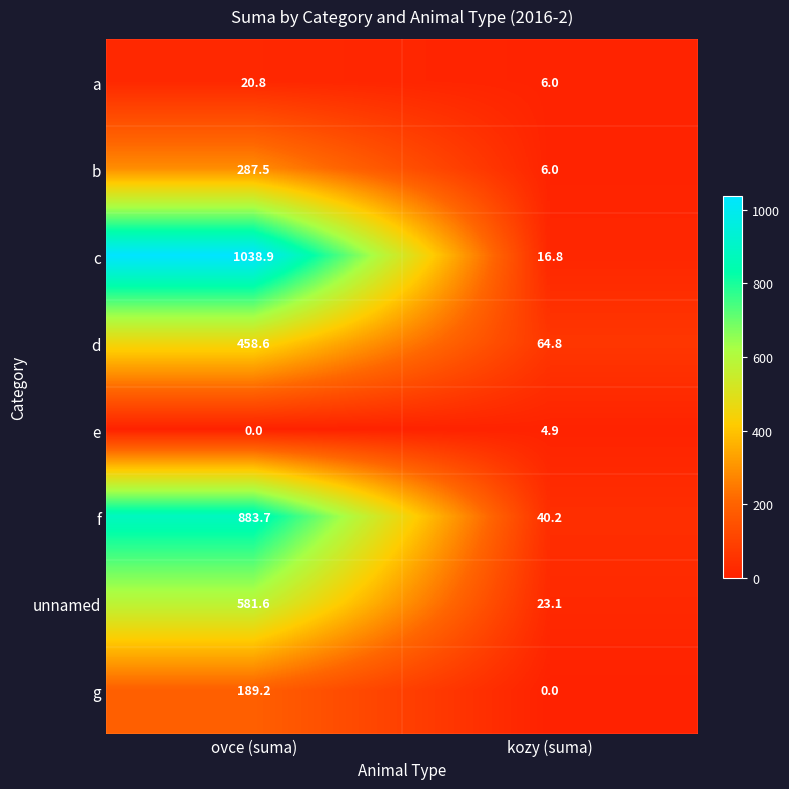

What is the maximum value shown in the chart?

1038.9